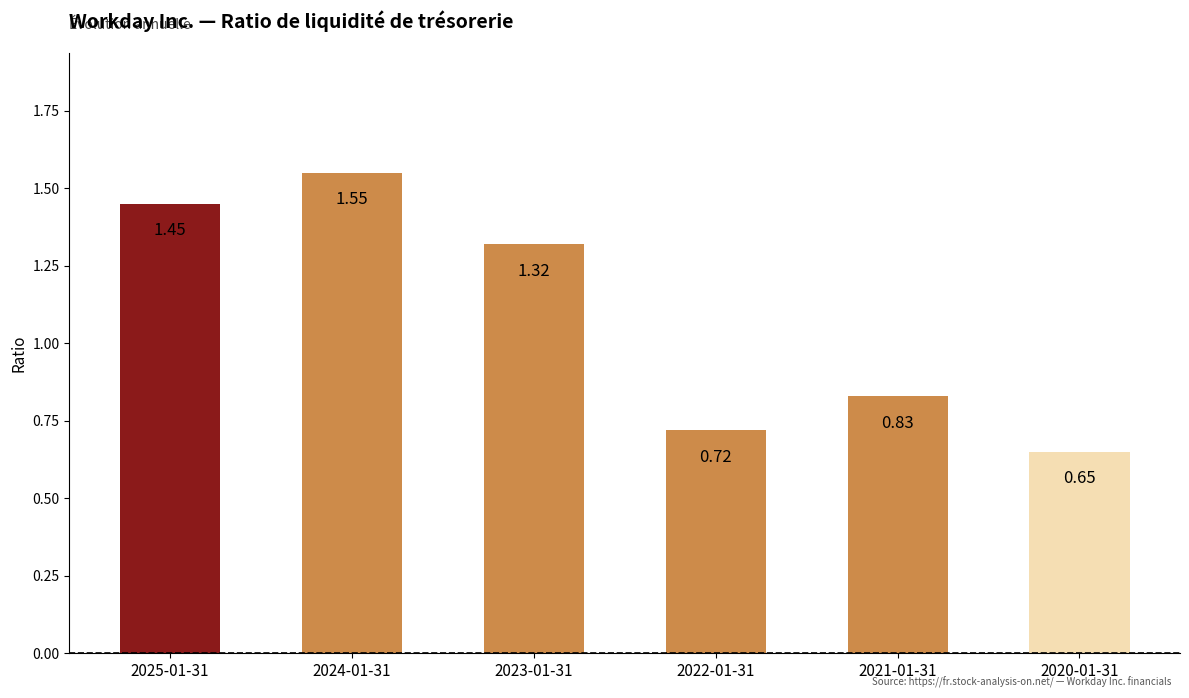

What is the sum of the values at 2020-01-31 and 2025-01-31?

2.1